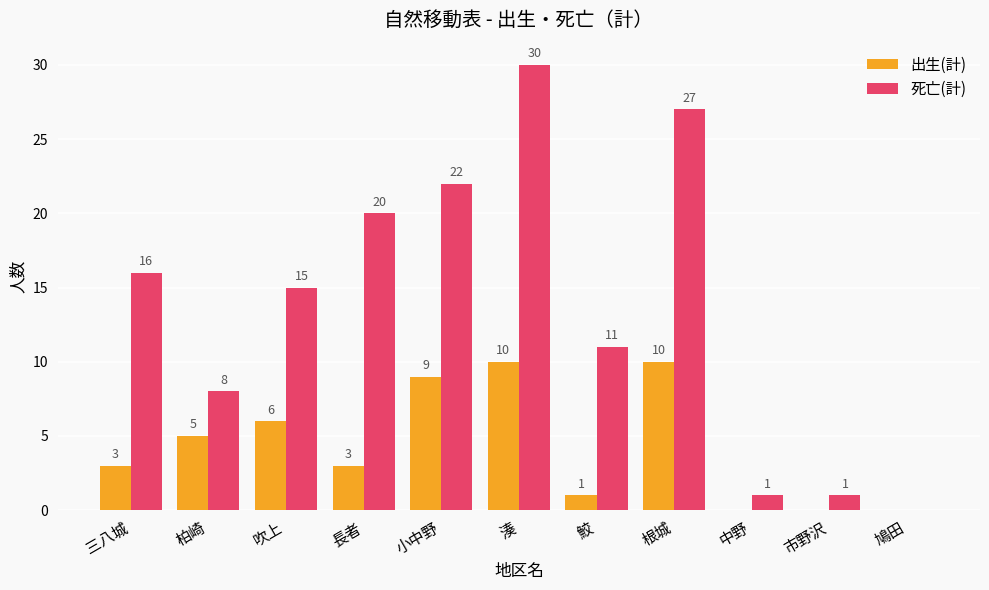

Are the bars grouped side by side (vs. stacked)?

Yes